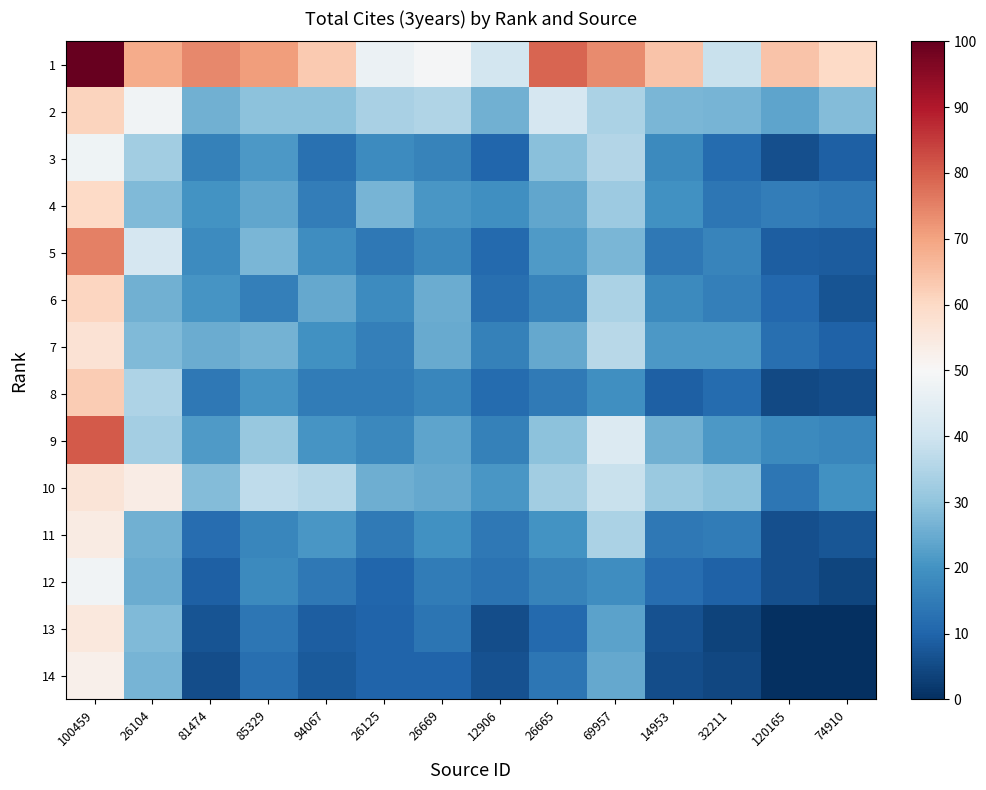

Reading right to left, what are all the values shown in this chart?

1: 74910=60.0	120165=64.1	32211=39.0	14953=64.2	69957=73.7	26665=79.0	12906=40.9	26669=49.6	26125=47.0	94067=63.0	85329=70.7	81474=73.9	26104=68.5	100459=100.0
2: 74910=28.2	120165=23.4	32211=26.6	14953=27.3	69957=34.1	26665=41.5	12906=26.0	26669=35.0	26125=33.8	94067=29.6	85329=29.3	81474=26.1	26104=48.2	100459=61.3
3: 74910=9.0	120165=6.2	32211=11.4	14953=18.0	69957=35.3	26665=29.1	12906=10.2	26669=16.5	26125=18.5	94067=12.8	85329=21.4	81474=16.3	26104=32.5	100459=47.7
4: 74910=14.1	120165=15.5	32211=13.7	14953=19.7	69957=31.9	26665=23.9	12906=19.5	26669=21.0	26125=26.6	94067=15.6	85329=24.2	81474=20.2	26104=28.0	100459=59.9
5: 74910=8.3	120165=8.7	32211=17.1	14953=14.3	69957=27.0	26665=21.8	12906=11.0	26669=17.9	26125=14.1	94067=19.0	85329=27.1	81474=18.7	26104=41.5	100459=75.2
6: 74910=6.9	120165=10.7	32211=16.0	14953=18.3	69957=34.2	26665=16.9	12906=12.2	26669=25.2	26125=18.5	94067=24.2	85329=15.9	81474=20.5	26104=26.1	100459=60.8
7: 74910=9.6	120165=12.2	32211=21.3	14953=21.1	69957=36.3	26665=24.4	12906=16.1	26669=24.9	26125=16.0	94067=19.7	85329=26.4	81474=25.1	26104=28.1	100459=57.1
8: 74910=5.7	120165=5.1	32211=11.3	14953=9.2	69957=19.2	26665=14.7	12906=11.4	26669=17.3	26125=15.1	94067=15.1	85329=20.7	81474=14.3	26104=34.4	100459=62.8
9: 74910=17.5	120165=18.1	32211=21.2	14953=25.9	69957=43.1	26665=29.6	12906=16.3	26669=23.8	26125=17.9	94067=20.4	85329=31.0	81474=21.7	26104=33.0	100459=80.6
10: 74910=19.6	120165=13.7	32211=29.5	14953=31.6	69957=39.0	26665=32.8	12906=21.1	26669=24.5	26125=25.6	94067=35.9	85329=37.4	81474=28.3	26104=53.8	100459=56.4
11: 74910=7.1	120165=6.0	32211=15.2	14953=14.2	69957=34.1	26665=20.1	12906=14.3	26669=19.7	26125=14.6	94067=21.0	85329=17.3	81474=11.8	26104=26.0	100459=54.2
12: 74910=4.1	120165=6.2	32211=9.6	14953=11.8	69957=19.1	26665=16.5	12906=13.1	26669=15.0	26125=10.3	94067=14.3	85329=18.0	81474=9.4	26104=25.2	100459=48.3
13: 74910=0.0	120165=0.0	32211=3.9	14953=6.3	69957=23.4	26665=11.2	12906=5.8	26669=13.4	26125=10.0	94067=8.8	85329=13.7	81474=6.9	26104=27.9	100459=55.2
14: 74910=0.0	120165=0.0	32211=4.3	14953=5.5	69957=24.6	26665=13.8	12906=6.3	26669=10.0	26125=10.0	94067=7.9	85329=12.2	81474=5.8	26104=26.6	100459=52.7